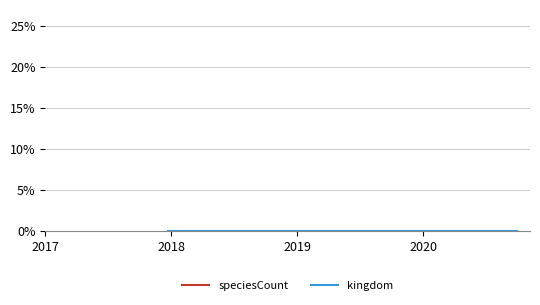

The value of speciesCount at 9 is 0.7. True or false?

False